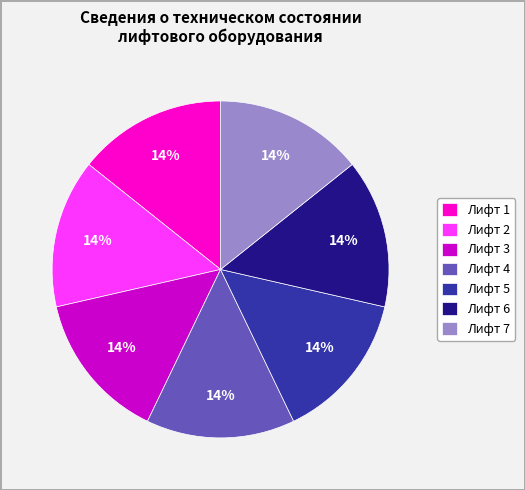

To the nearest percent, what is the difference between the largest and smallest slice percentages?

0%